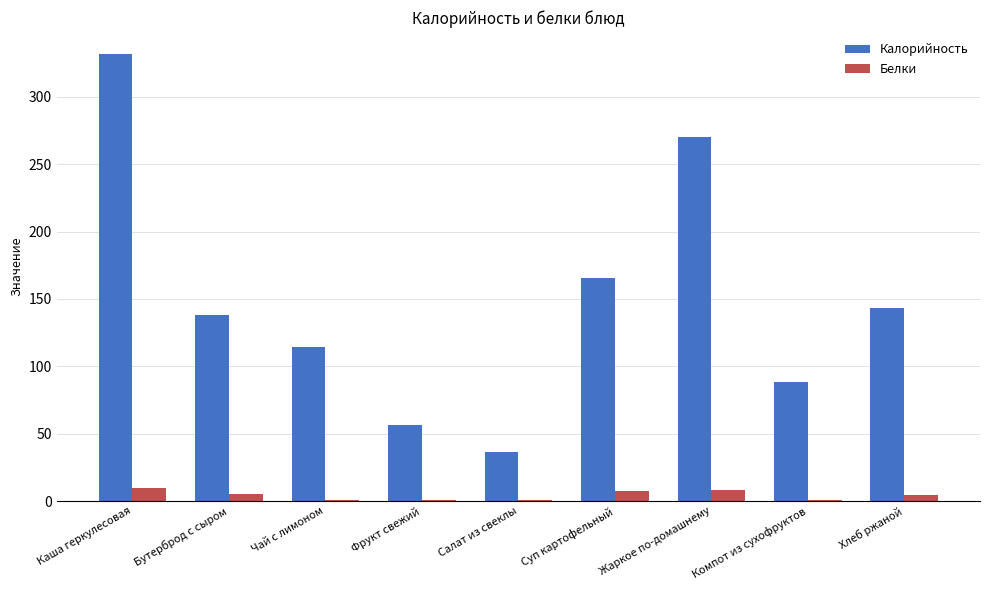

True or false: Белки has a value of 0.7 at Компот из сухофруктов.

True